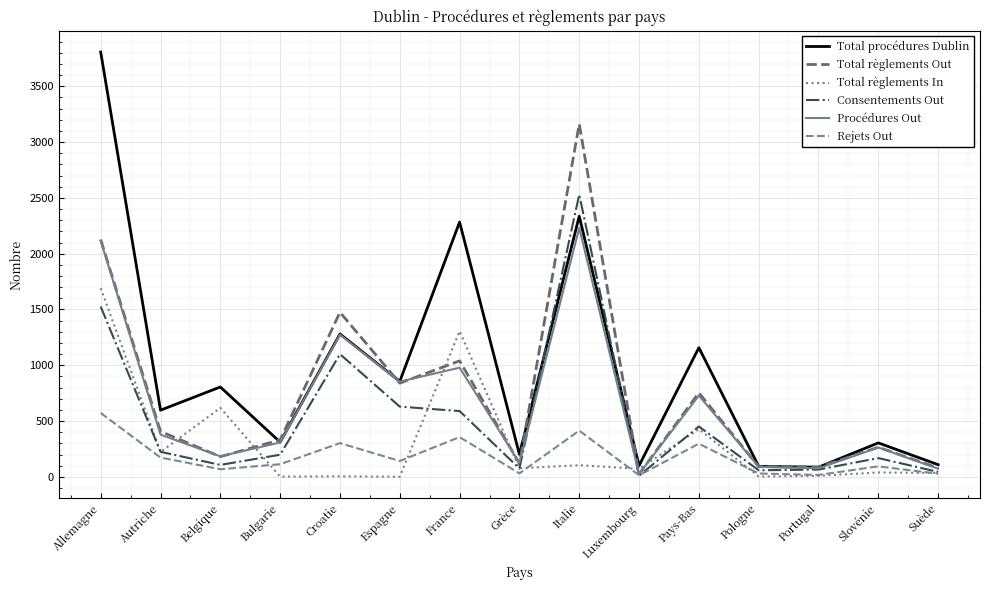

The value of Total règlements In at Bulgarie is 3. True or false?

True